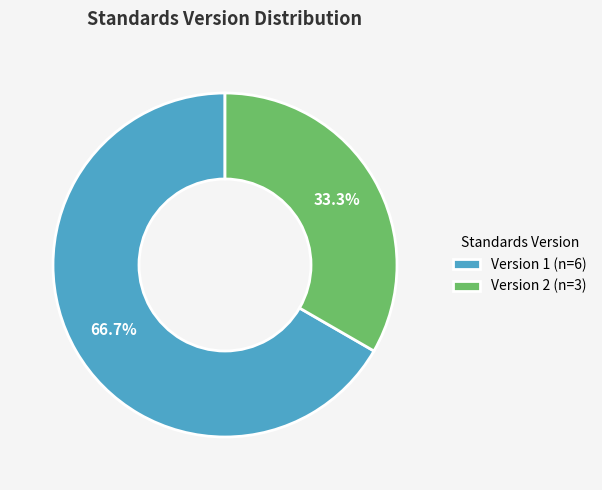

How many slices are in this pie chart?

2